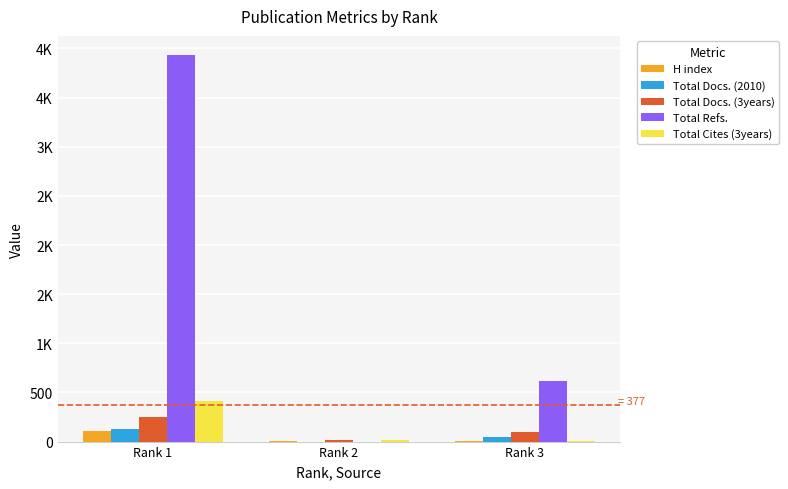

What are all the series names shown in the legend?

H index, Total Docs. (2010), Total Docs. (3years), Total Refs., Total Cites (3years)